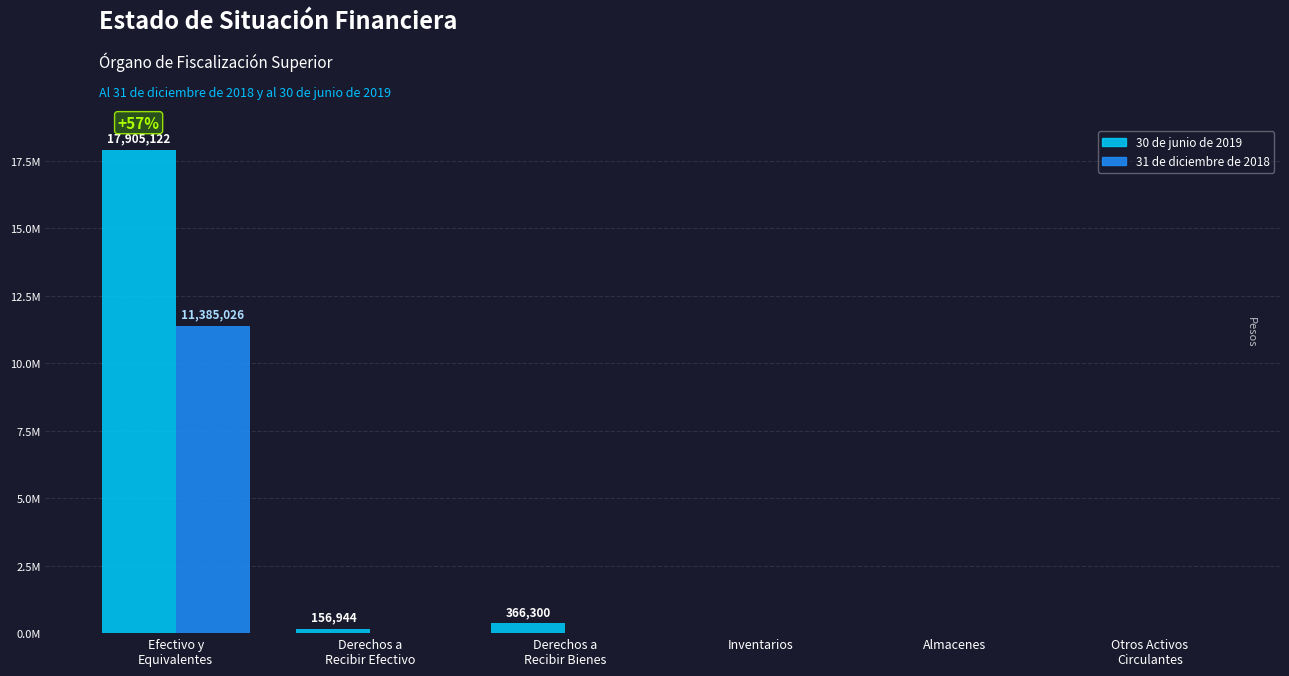

What position from the right is Derechos a
Recibir Bienes?

4